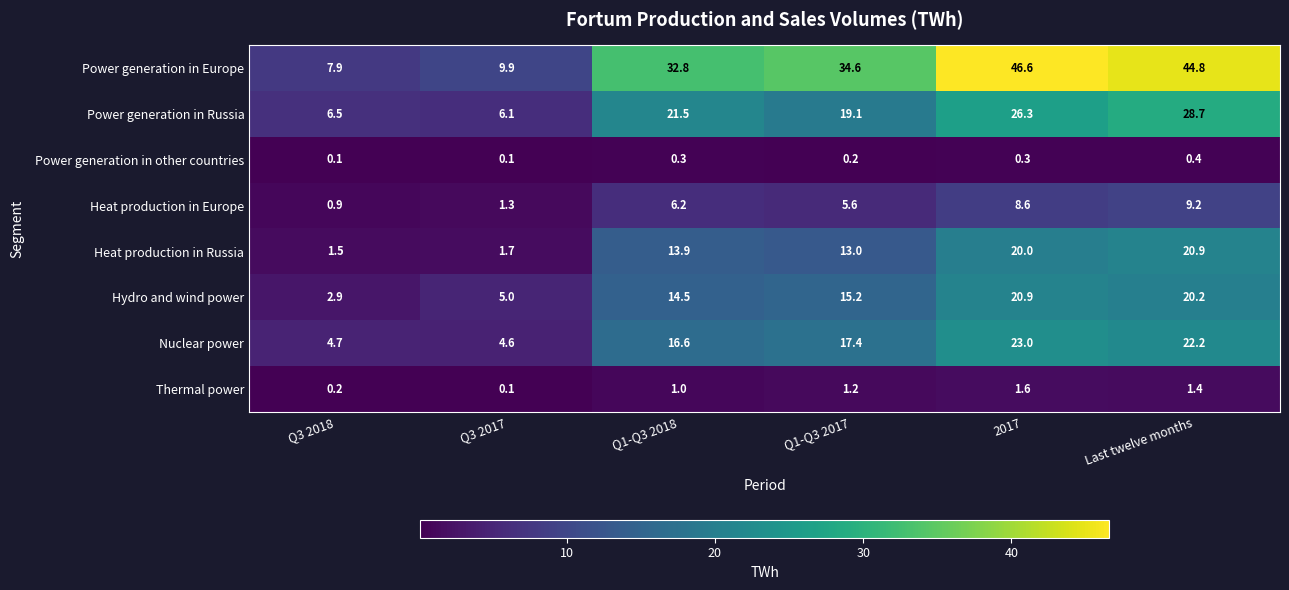

How many categories are shown in the chart?

6